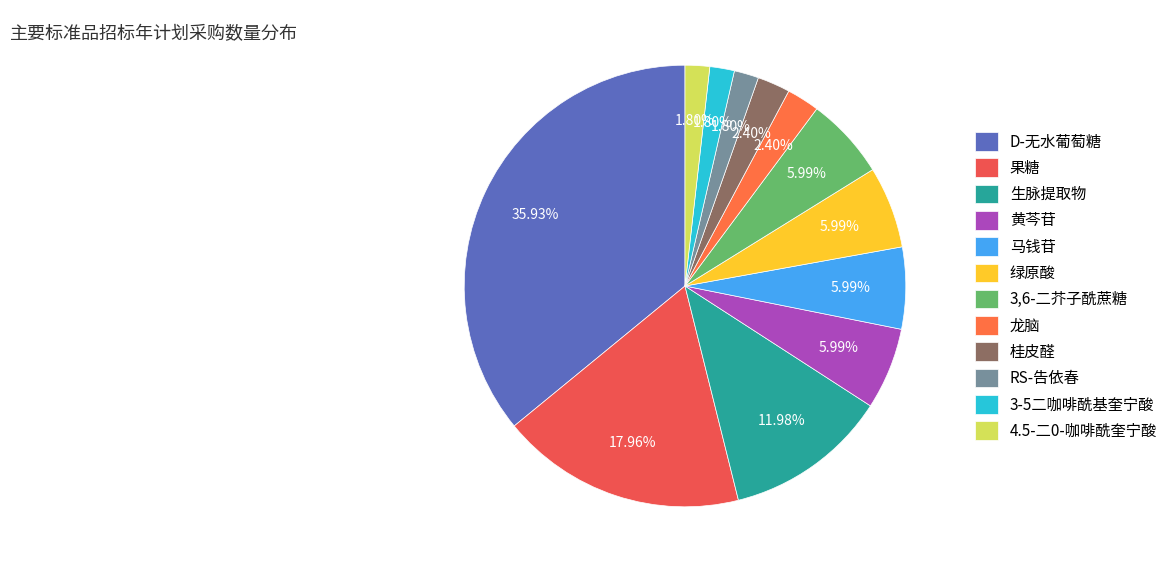

Which category has the biggest portion of the pie?

D-无水葡萄糖